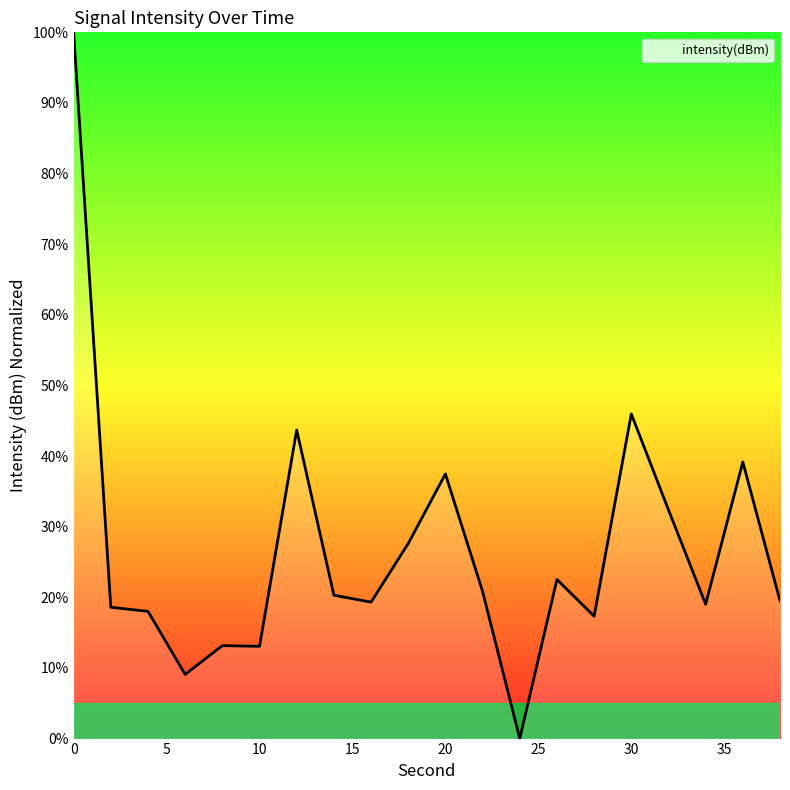

What is the maximum value shown in the chart?

100.0